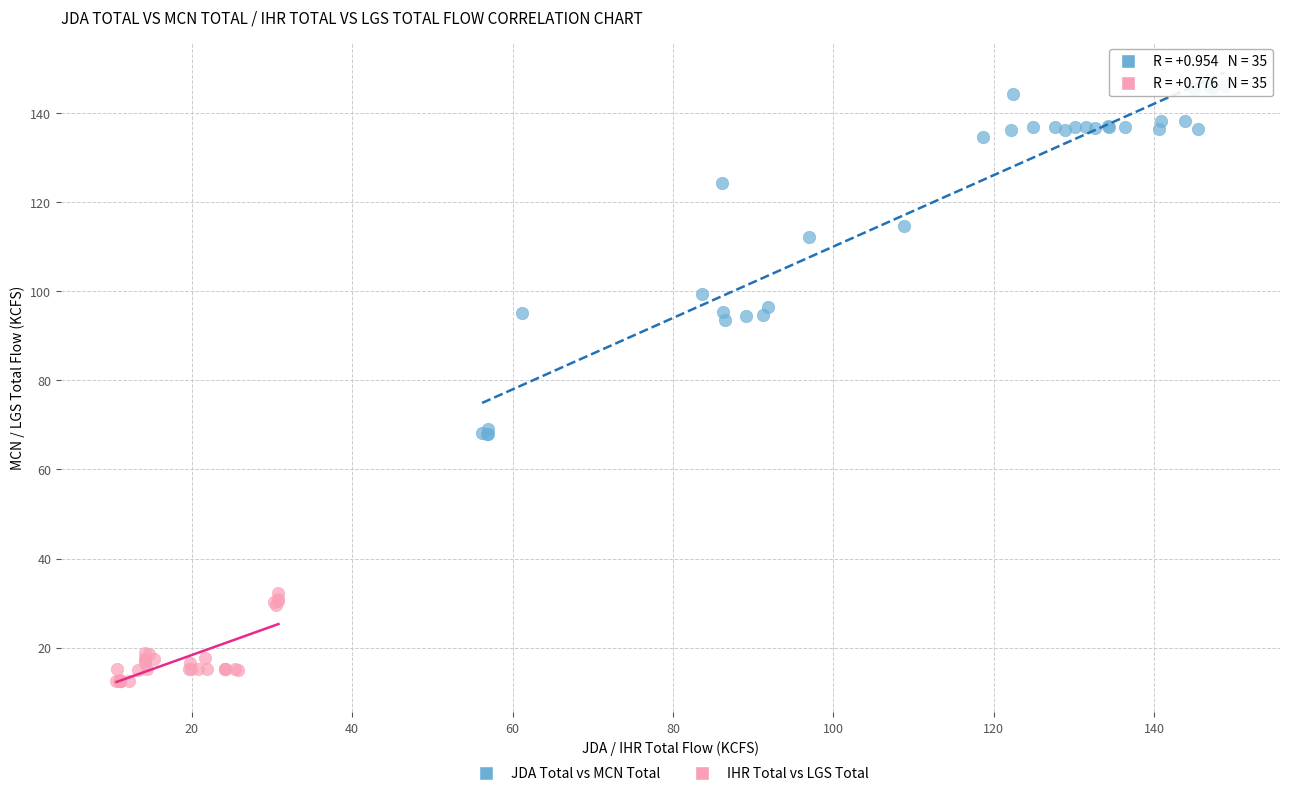

Which series has the largest Y range (max minus min)?

JDA Total vs MCN Total